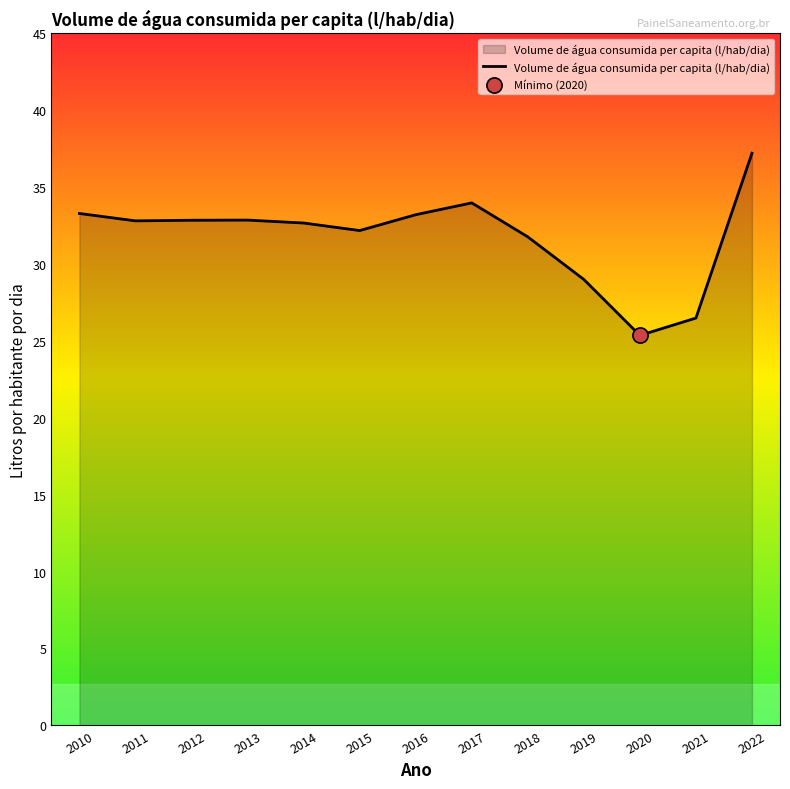

What is the change in value from 2013 to 2019?

-3.9